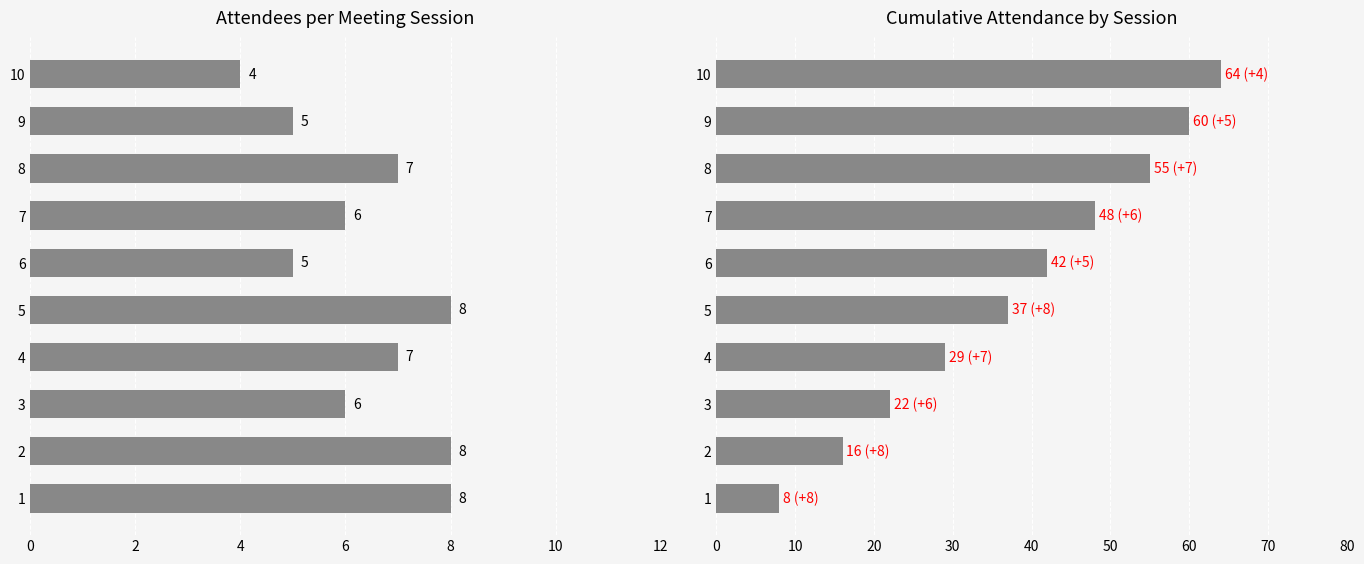

At 8, list the series in order from smallest to largest.

Attendees per Meeting, Cumulative Attendance